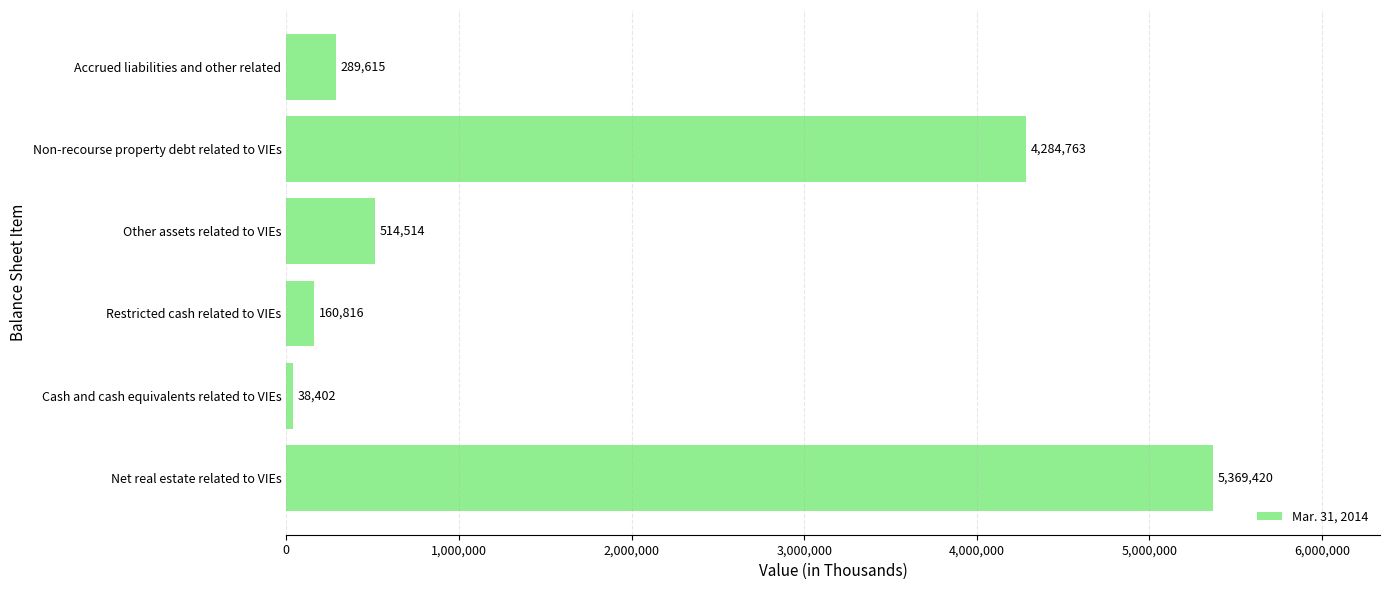

How many data points does each series have?

6